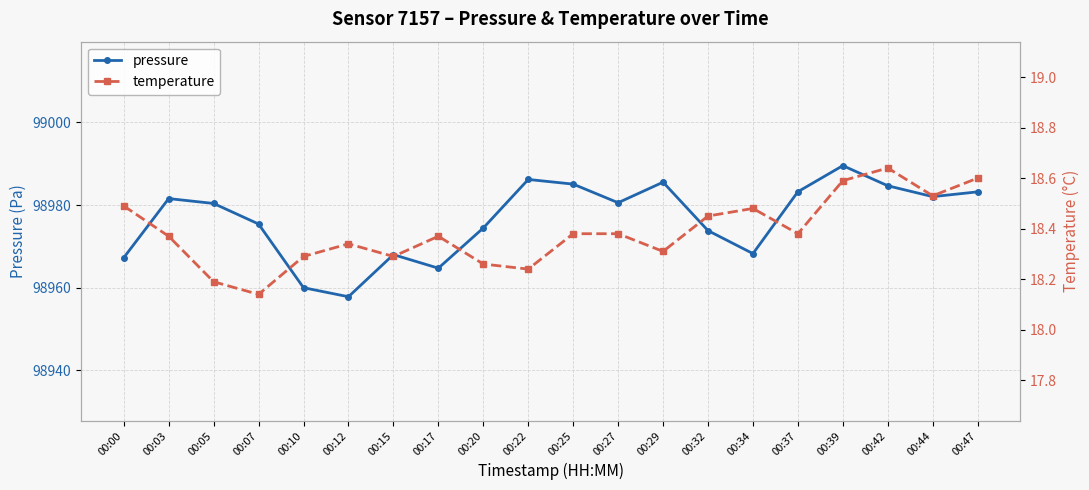

Does the chart display data point markers on the line(s)?

Yes